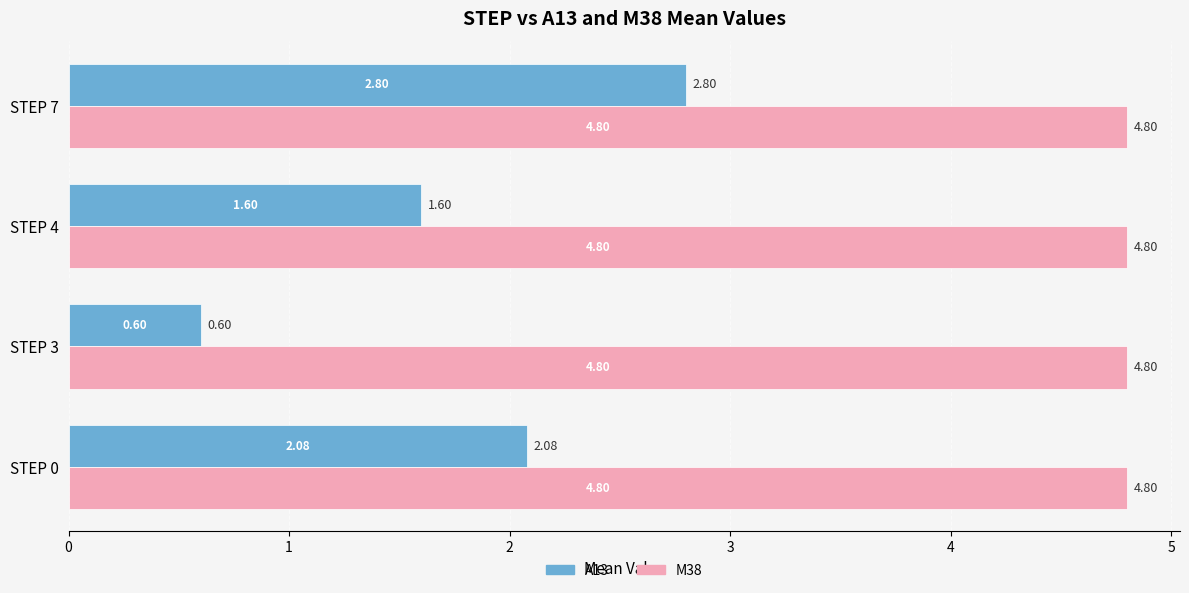

At which label is A13 closest to 1?

STEP 3